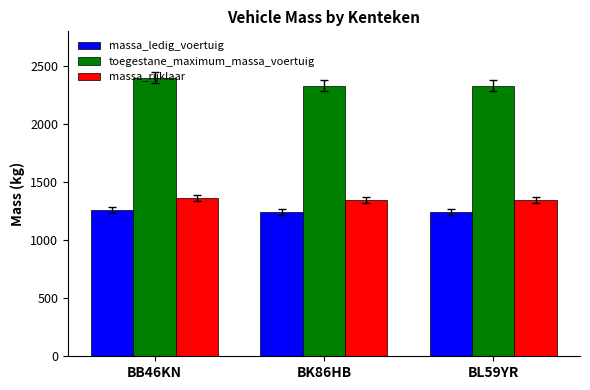

What is the difference between the highest and lowest values at BK86HB?

1086